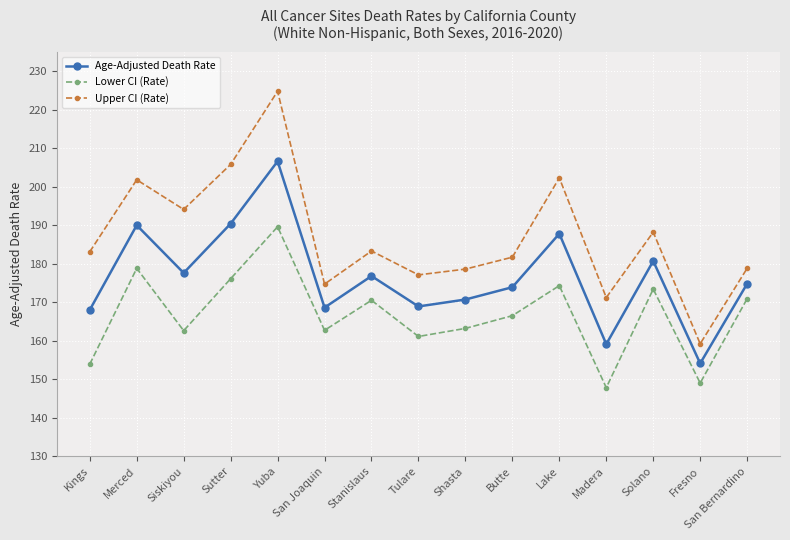

At which category is the sum across all series the highest?

Yuba